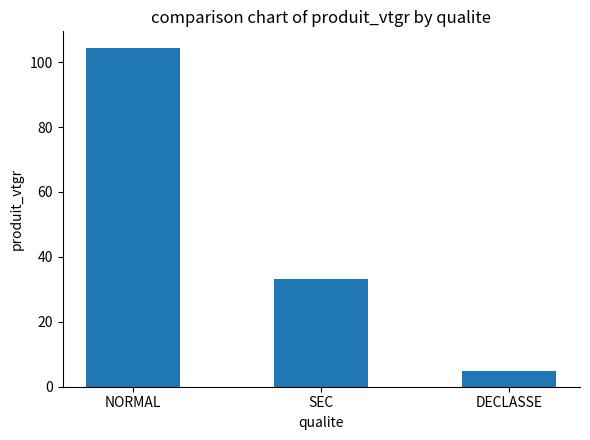

Rank the categories by value from highest to lowest.

NORMAL, SEC, DECLASSE